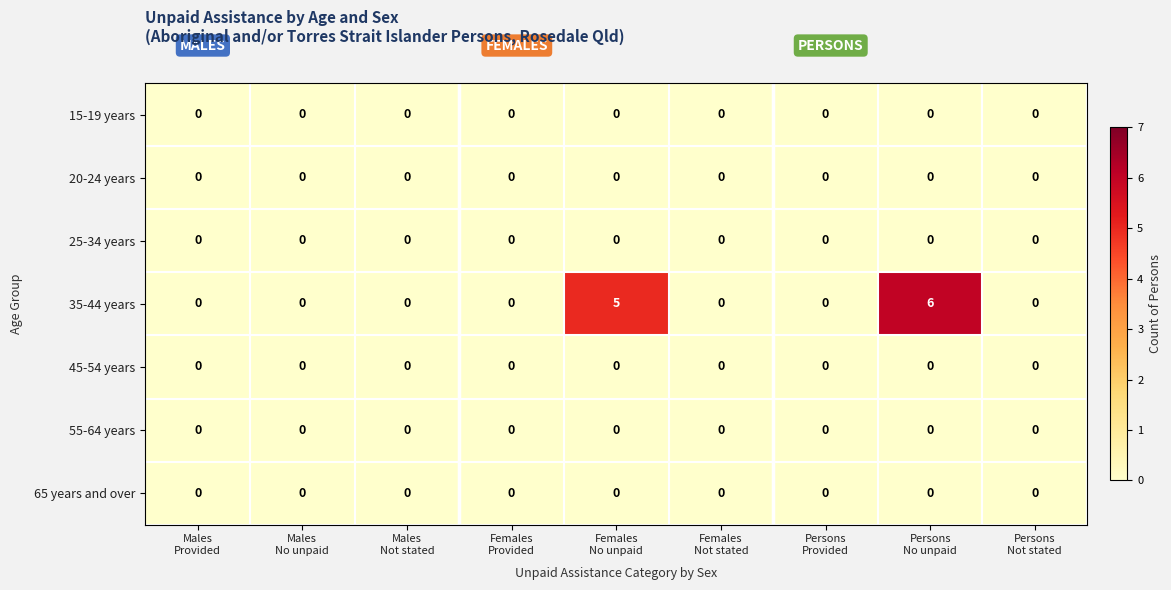

Count the 35-44 years values in the range 0 to 1.

7